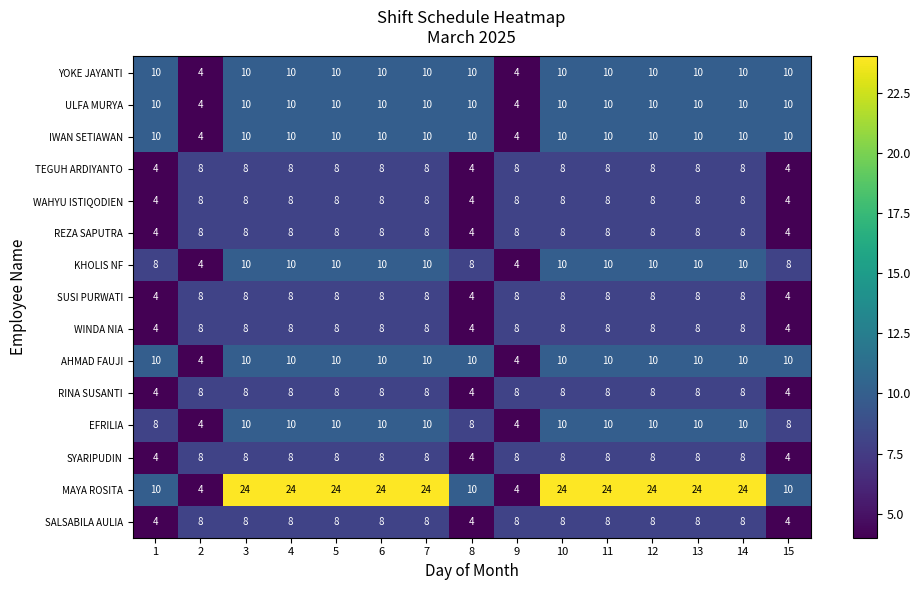

The EFRILIA series shows 4 at 9. True or false?

True